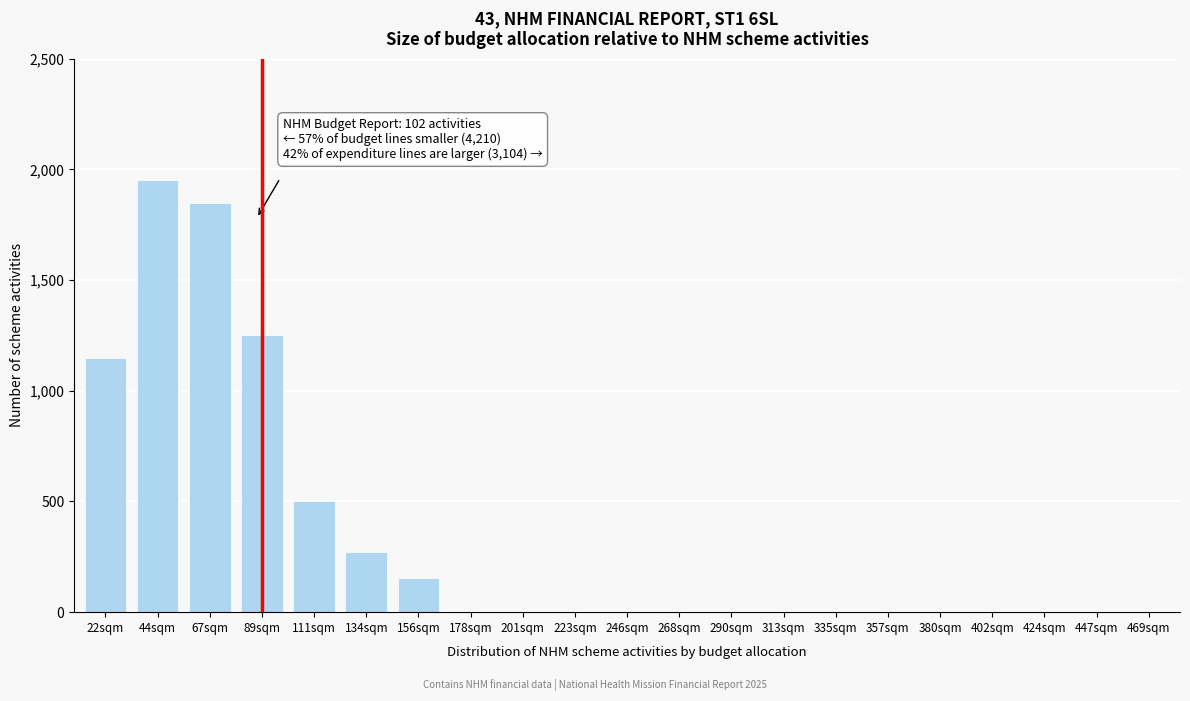

Reading left to right, extract all data points from this chart.

22sqm=1150	44sqm=1950	67sqm=1850	89sqm=1250	111sqm=500	134sqm=270	156sqm=155	178sqm=0	201sqm=0	223sqm=0	246sqm=0	268sqm=0	290sqm=0	313sqm=0	335sqm=0	357sqm=0	380sqm=0	402sqm=0	424sqm=0	447sqm=0	469sqm=0